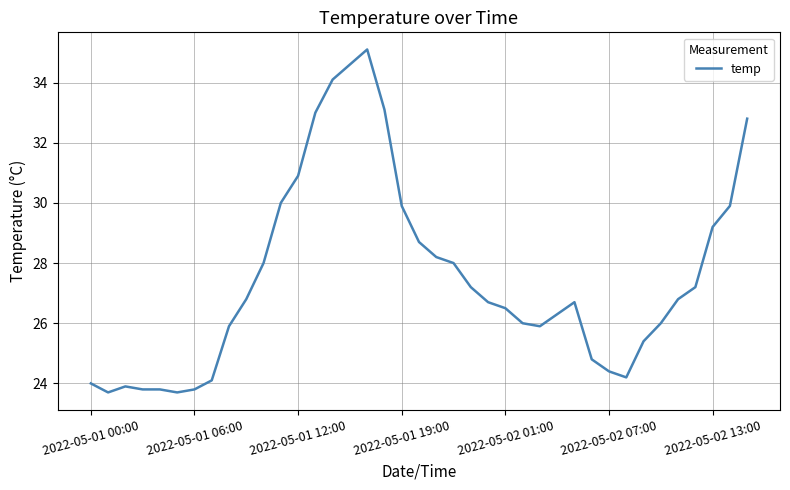

What is the difference between the second highest and second lowest values?

10.9